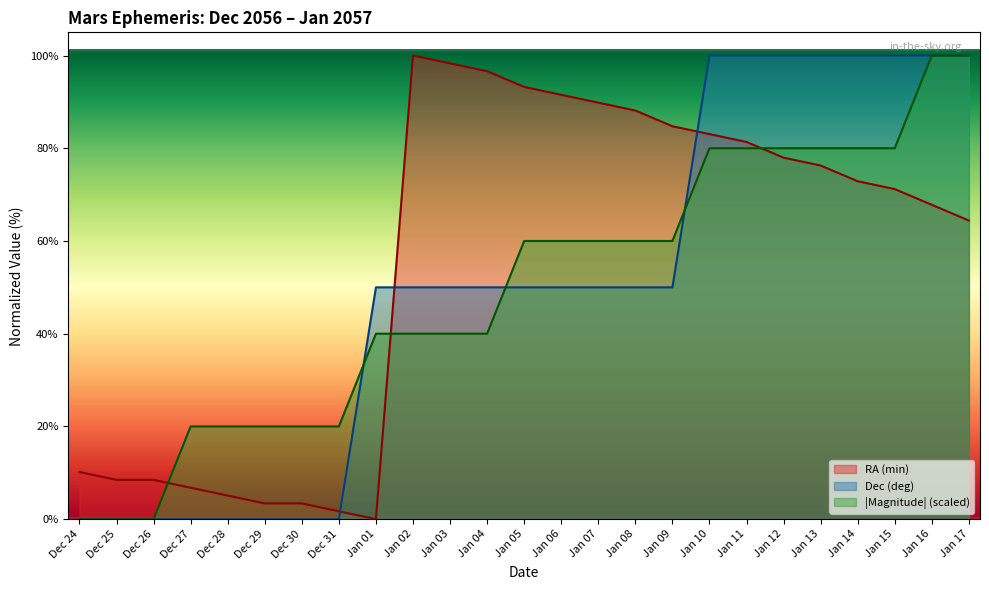

What are all the series names shown in the legend?

RA (min), Dec (deg), |Magnitude| (scaled)